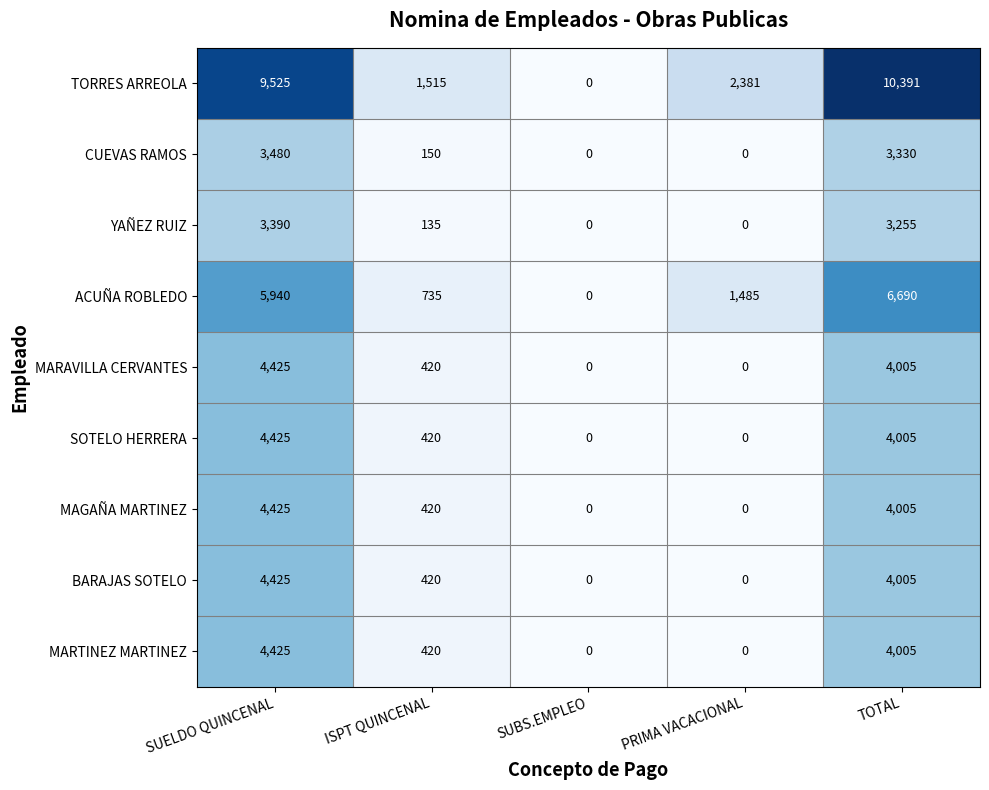

What is the difference between the maximum and second lowest values in the YAÑEZ RUIZ series?

3390